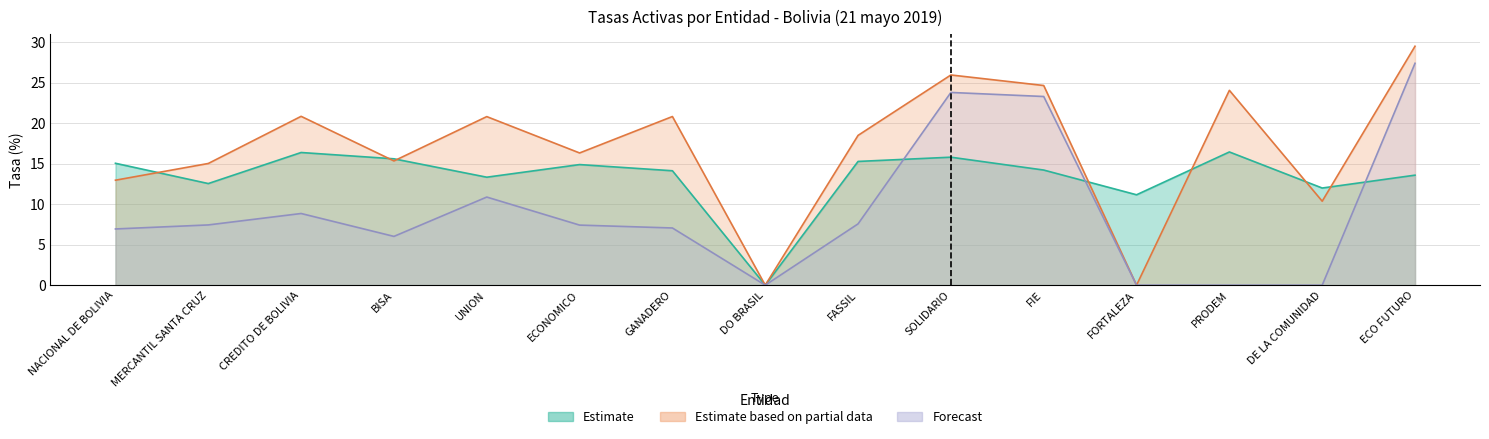

What is the label of the 9th point from the left?

FASSIL